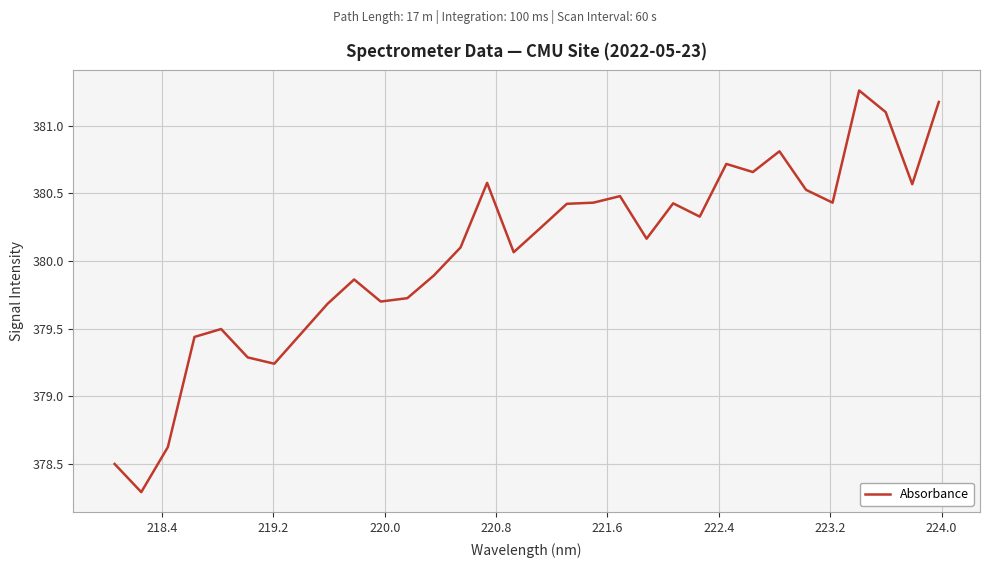

What is the difference between the maximum and minimum values?

3.0